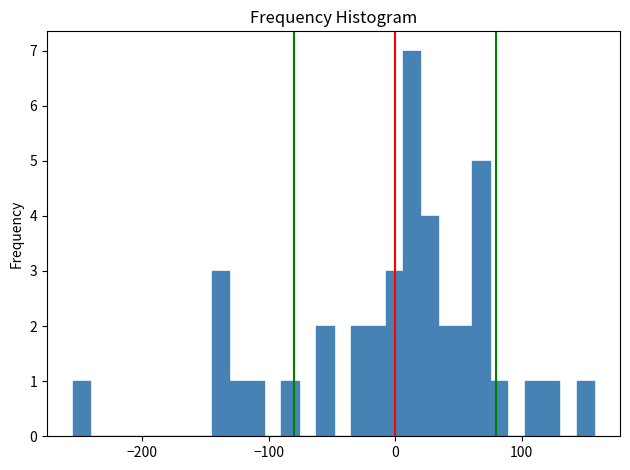

Around what value on the x-axis is the tallest bar? Give the approximate position of its centre, as read against the axis.

10